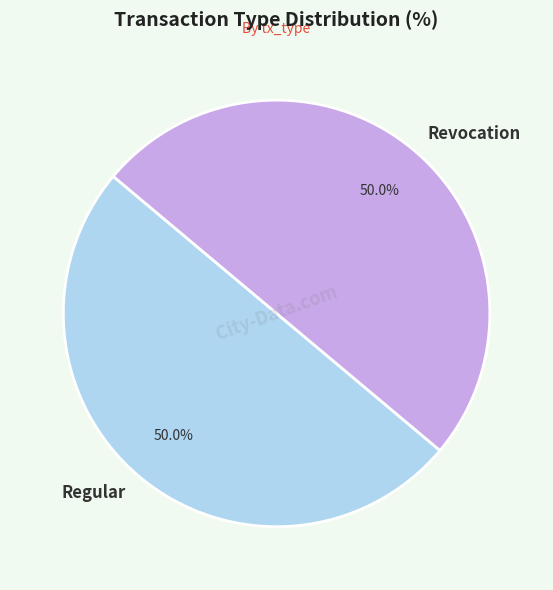

To the nearest percent, what is the combined percentage of Revocation and Regular?

100%